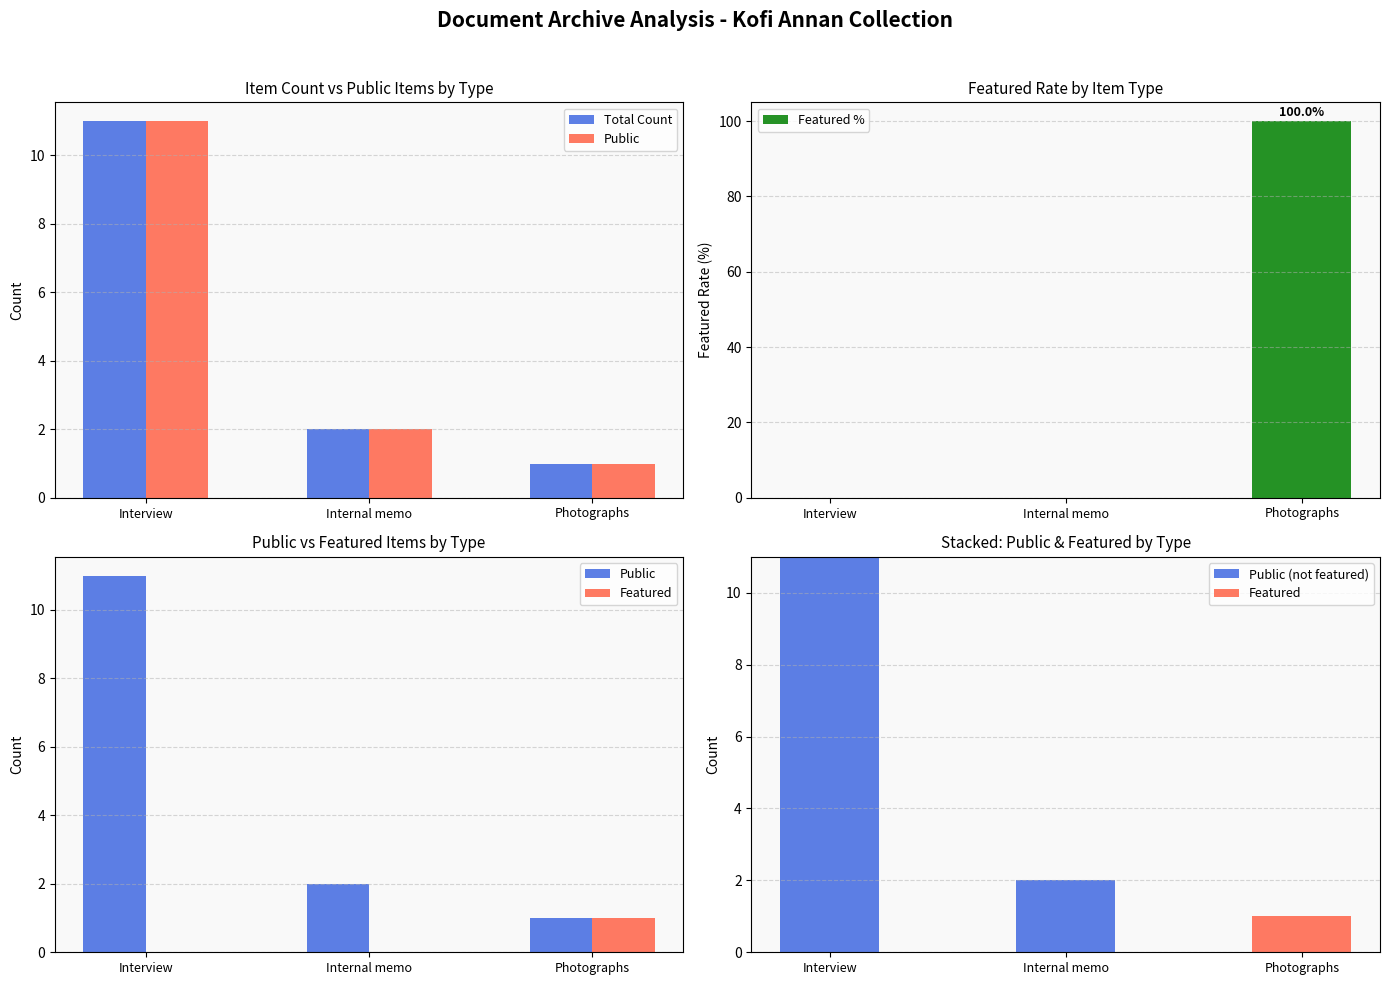

Reading left to right, what are all the values shown in this chart?

Total Count: Interview=11	Internal memo=2	Photographs=1
Public: Interview=11	Internal memo=2	Photographs=1
Featured %: Interview=0	Internal memo=0	Photographs=100
Featured: Interview=0	Internal memo=0	Photographs=1
Public (not featured): Interview=11	Internal memo=2	Photographs=0